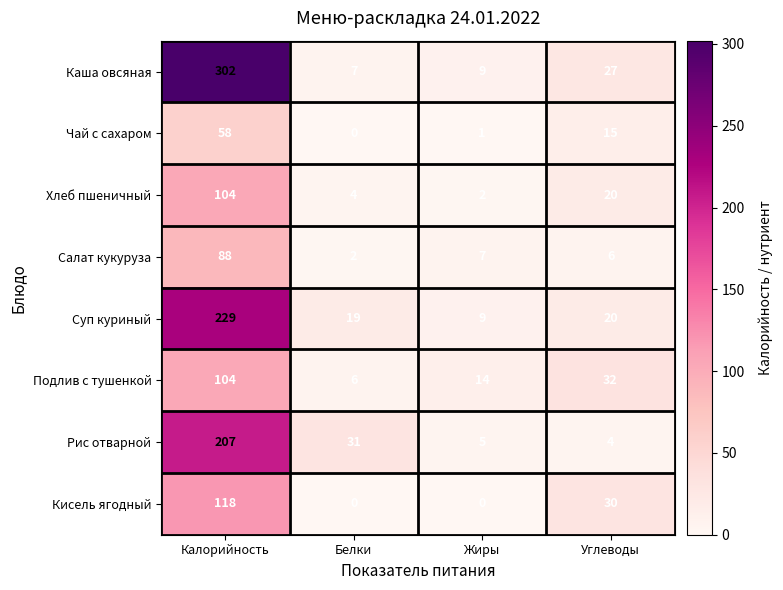

What is the difference between the second highest and second lowest values in the Хлеб пшеничный series?

16